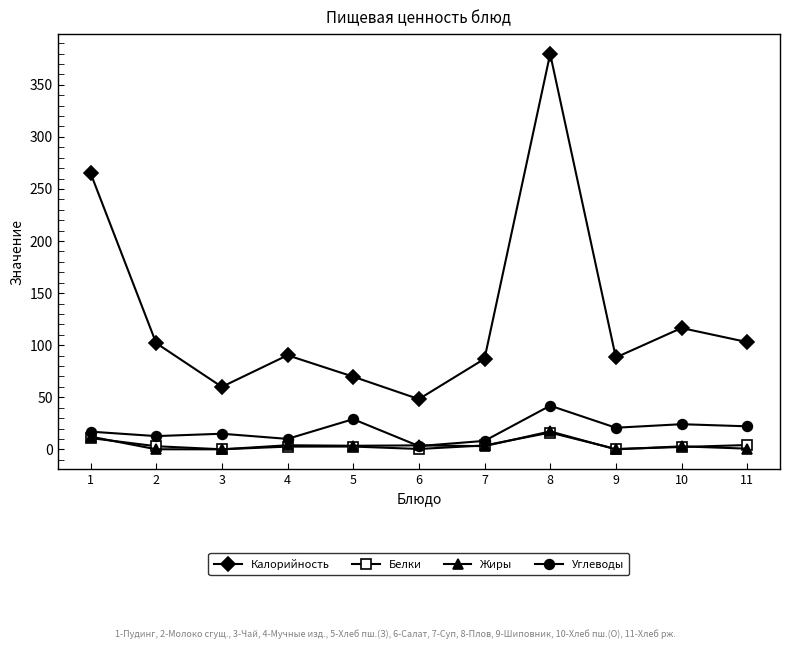

In Калорийность, how many points are higher than both neighbors (excluding endpoints)?

3